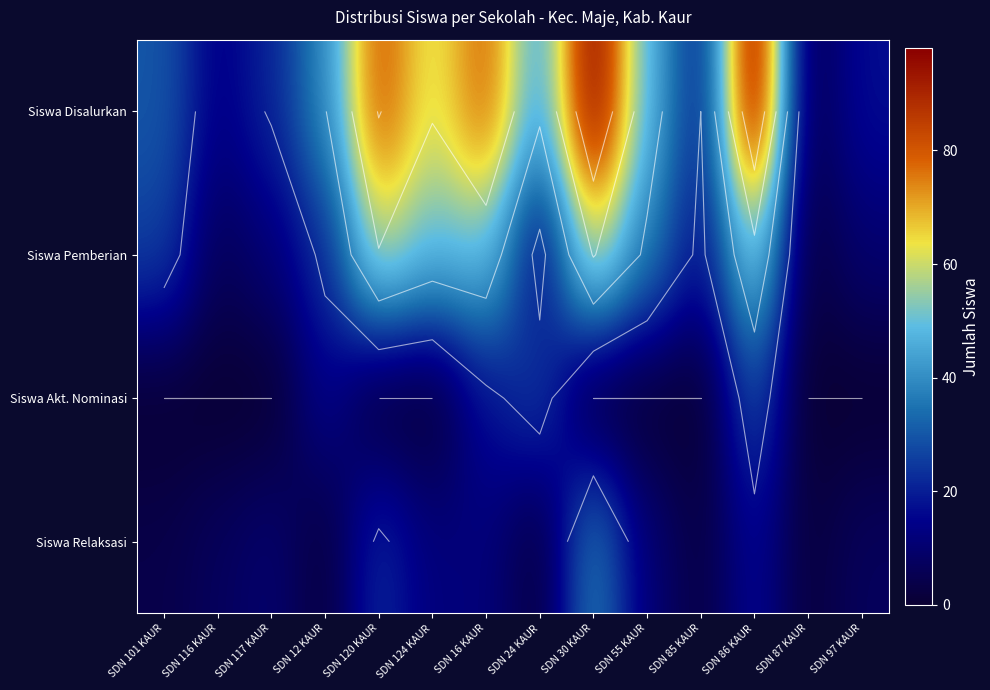

Which series has the largest total across all categories?

Siswa Disalurkan